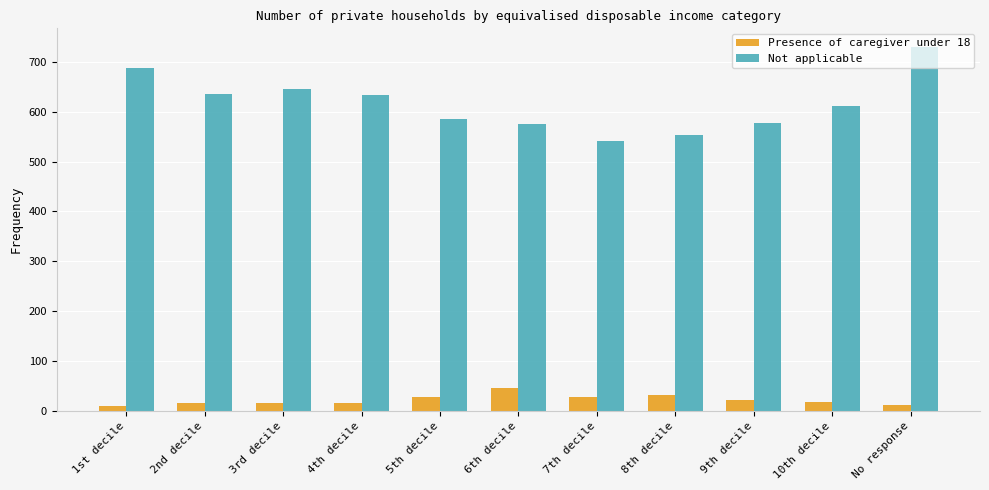

The value of Not applicable at 6th decile is 576. True or false?

True